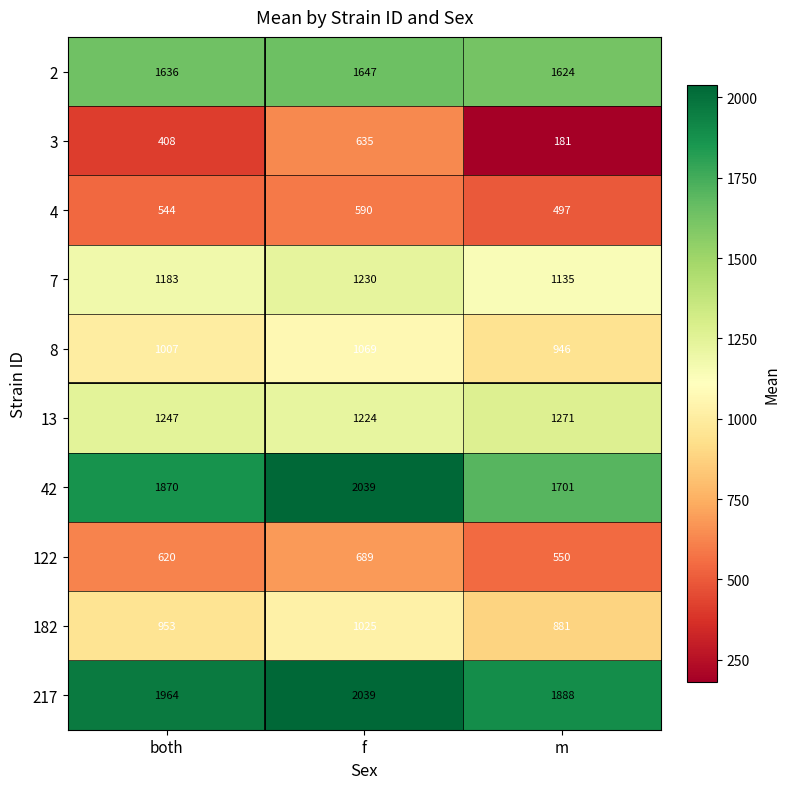

What is the spread (max minus min) of values at f?

1449